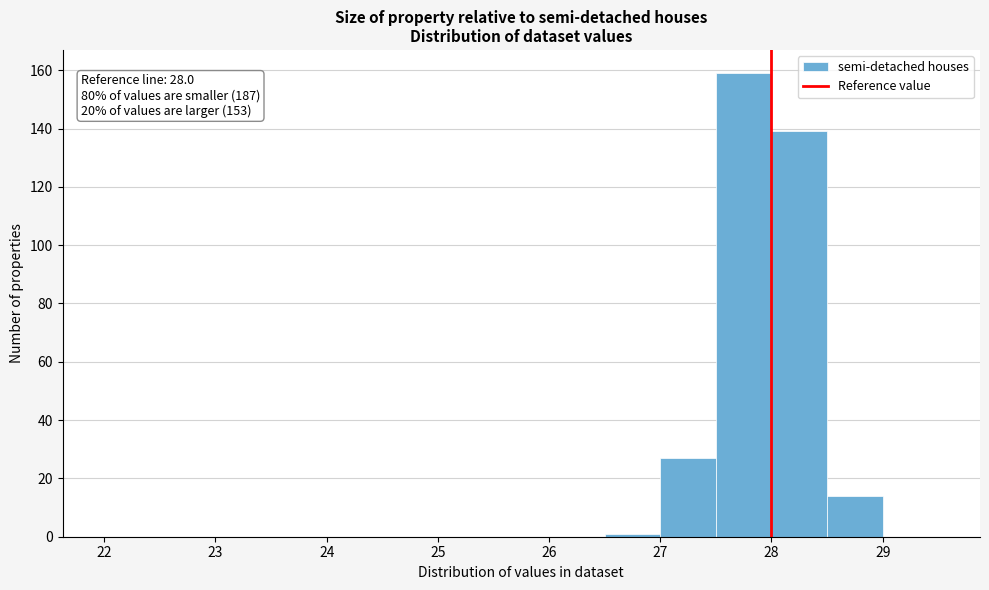

Over which range of the x-axis is the bar tallest?

27.5 to 28.0